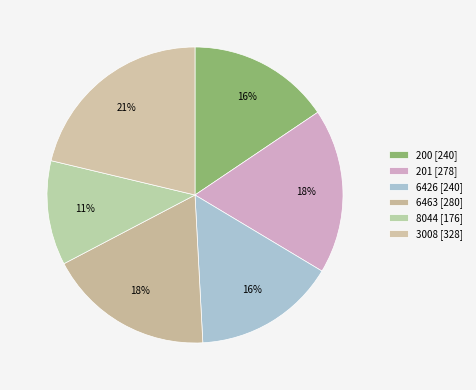

Which category has the smallest portion of the pie?

8044